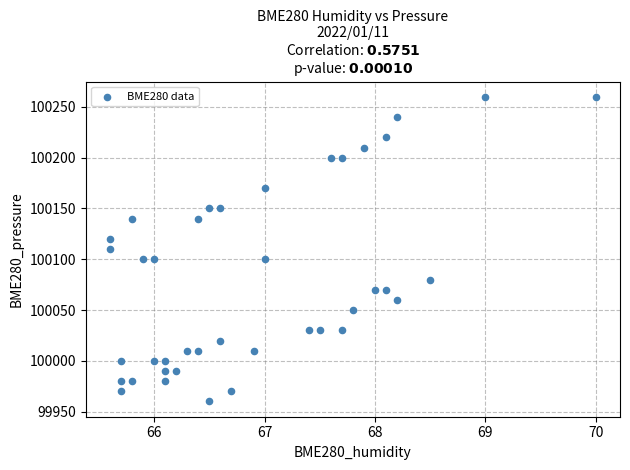

What is the range of Y values (max minus min)?

300